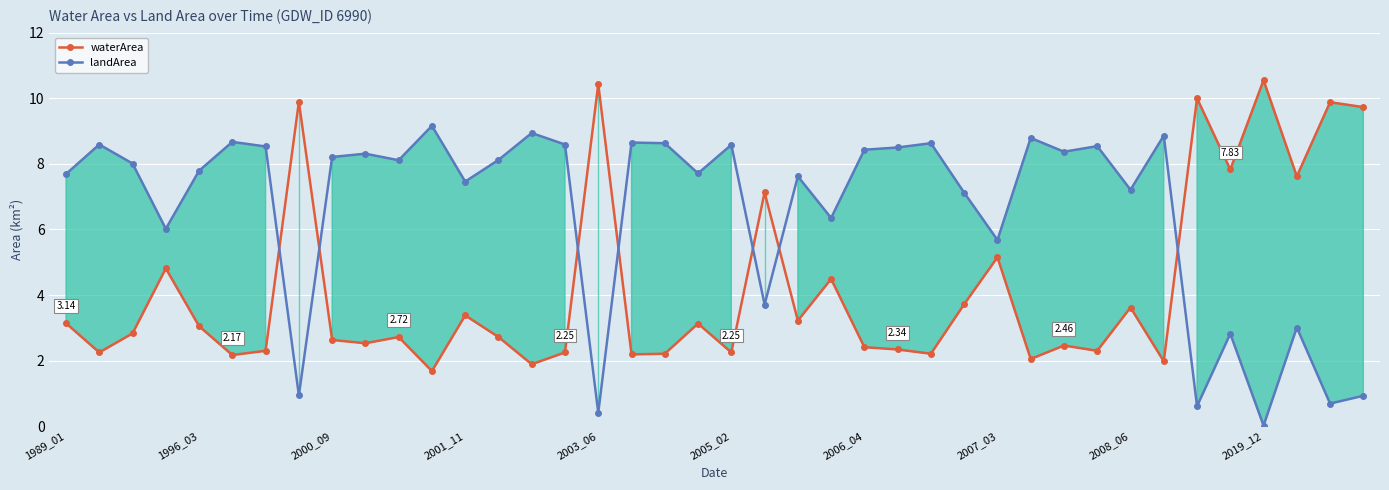

How many lines are shown in the chart?

2